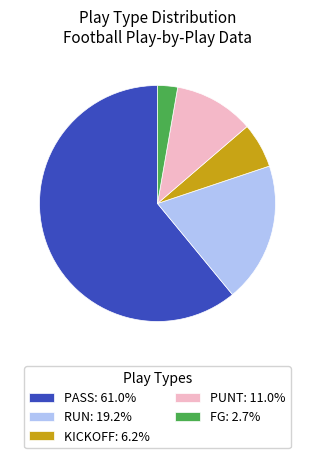

Is there any slice that represents more than half of the pie?

Yes